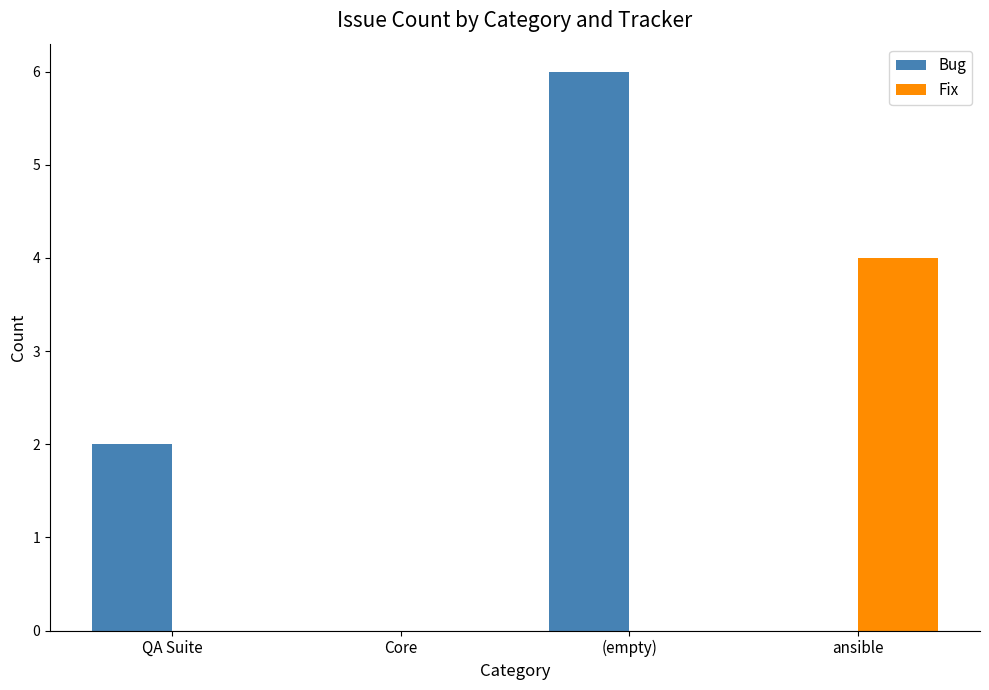

Which series changed the most between (empty) and ansible?

Bug